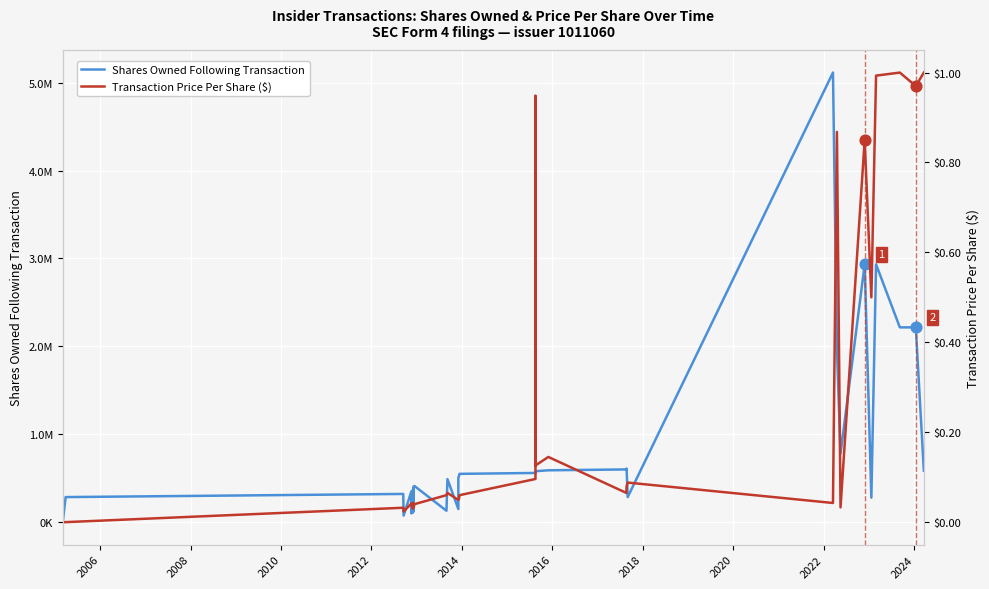

Is the value of Shares Owned Following Transaction at 34 greater than the value of Transaction Price Per Share ($) at 32?

Yes